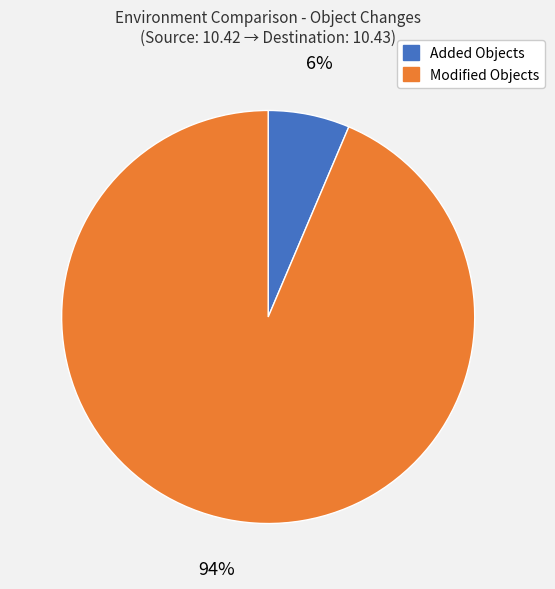

To the nearest percent, what is the average slice percentage?

50%